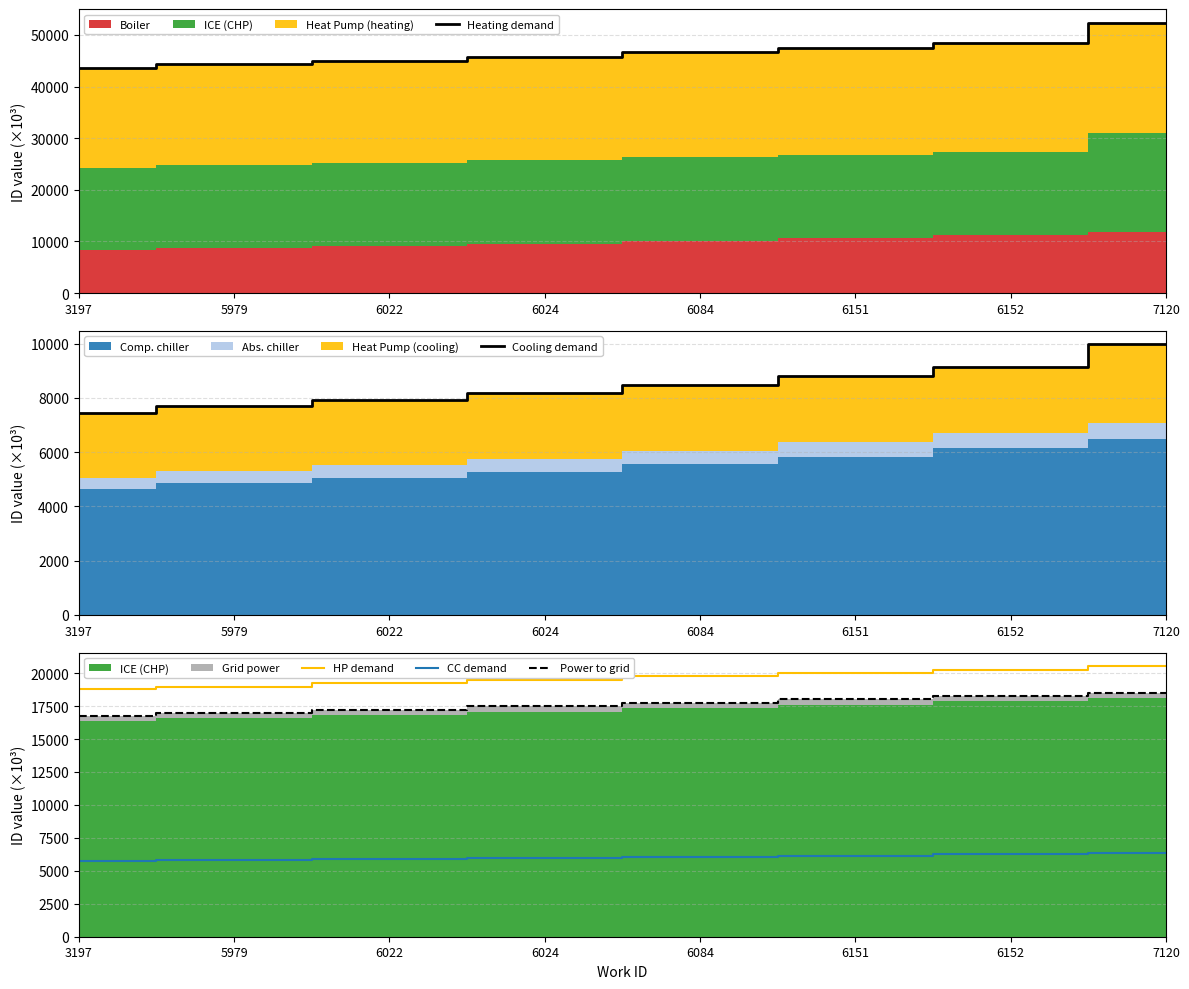

Between 6022 and 7120, which is larger?

7120